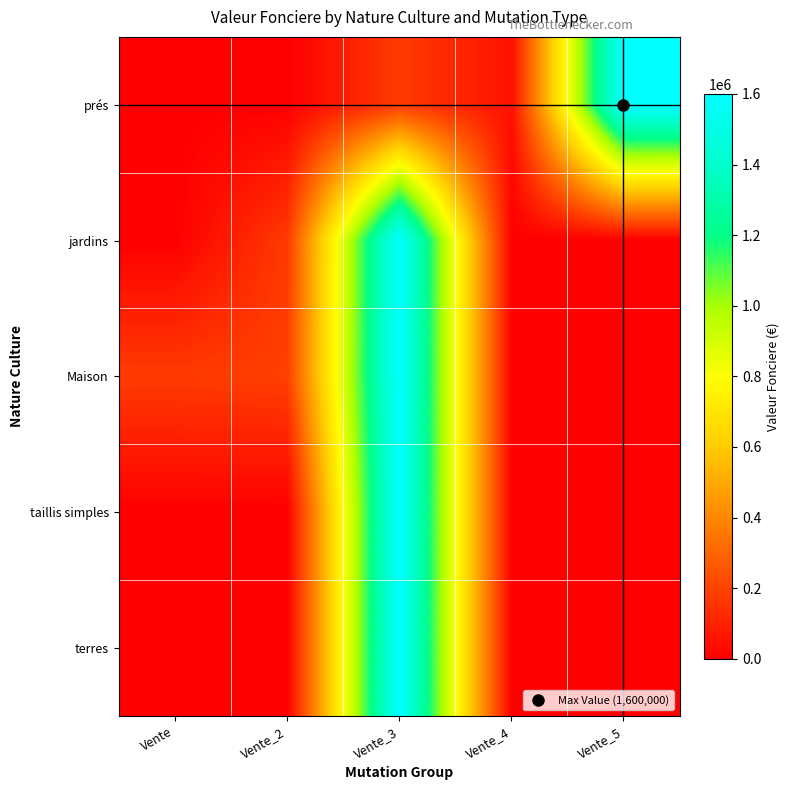

Reading left to right, what are all the values shown in this chart?

prés: Vente=100	Vente_2=2044	Vente_3=175000	Vente_4=52800	Vente_5=1600000
jardins: Vente=100	Vente_2=175000	Vente_3=1600000	Vente_4=0	Vente_5=0
Maison: Vente=175000	Vente_2=190000	Vente_3=1600000	Vente_4=0	Vente_5=0
taillis simples: Vente=0	Vente_2=0	Vente_3=1600000	Vente_4=0	Vente_5=0
terres: Vente=0	Vente_2=0	Vente_3=1600000	Vente_4=0	Vente_5=0